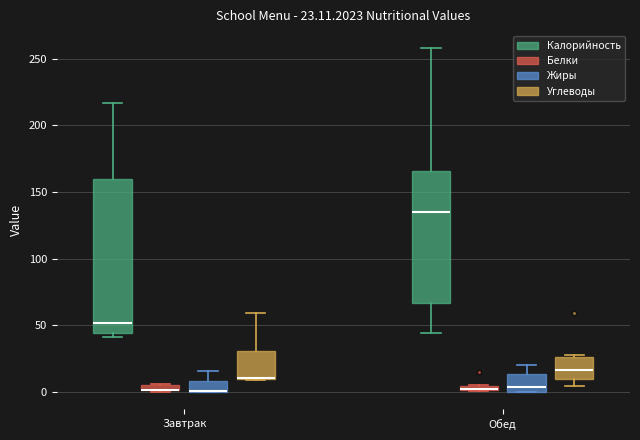

Comparing the boxes themselves (not the whiskers), which one is the tallest?

Завтрак (Калорийность)